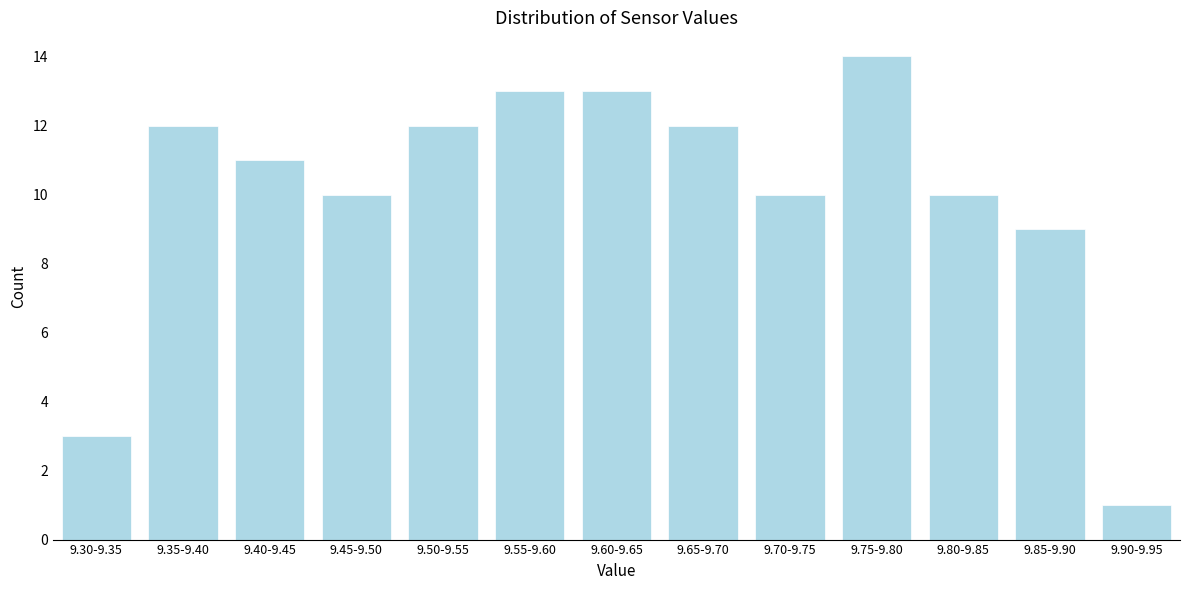

Reading left to right, extract all data points from this chart.

9.30-9.35=3	9.35-9.40=12	9.40-9.45=11	9.45-9.50=10	9.50-9.55=12	9.55-9.60=13	9.60-9.65=13	9.65-9.70=12	9.70-9.75=10	9.75-9.80=14	9.80-9.85=10	9.85-9.90=9	9.90-9.95=1